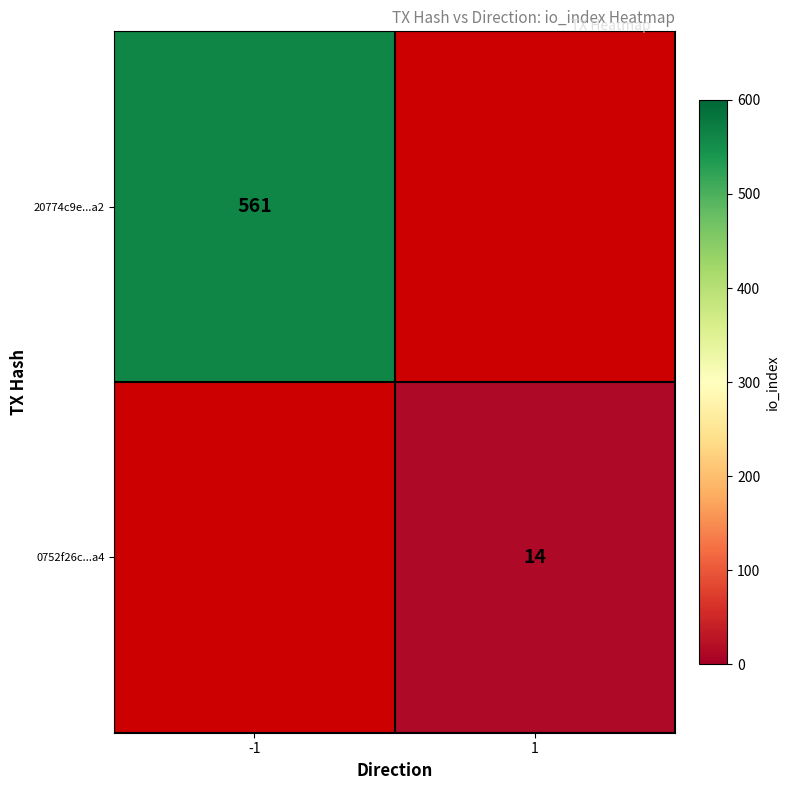

Which label corresponds to the largest value in the chart?

-1